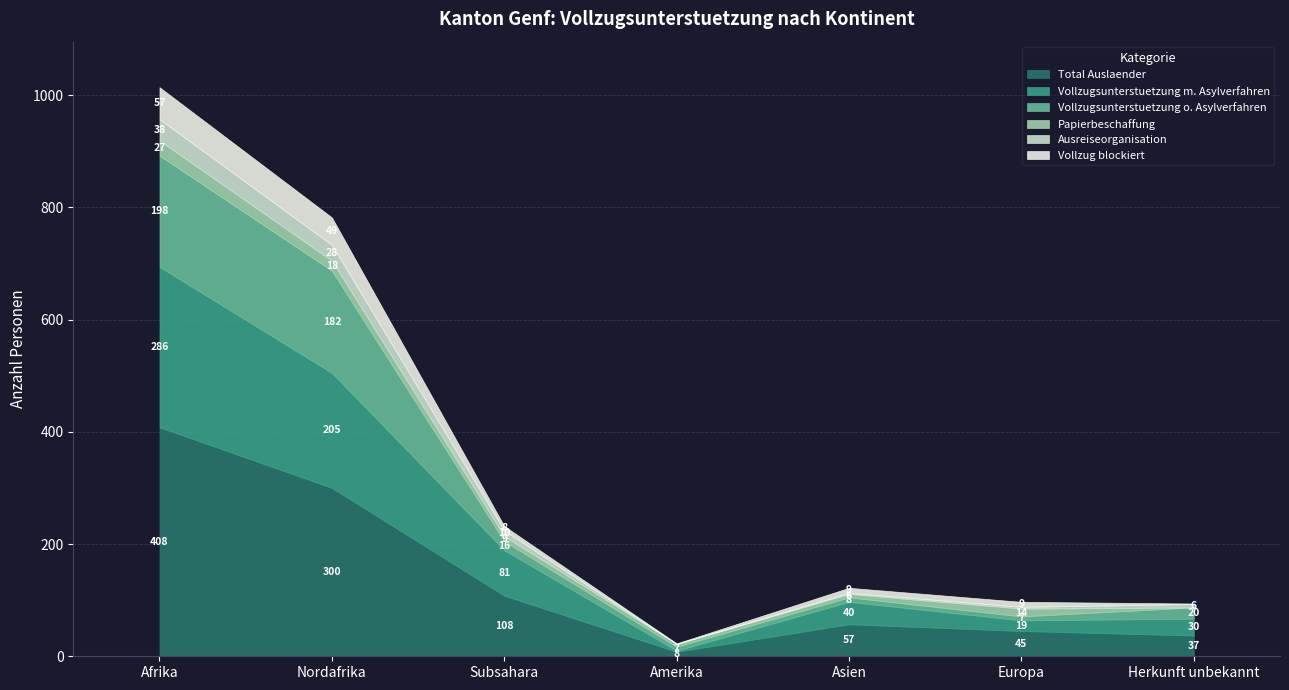

List the labels in order of Ausreiseorganisation value, largest first.

Afrika, Nordafrika, Subsahara, Herkunft unbekannt, Europa, Asien, Amerika